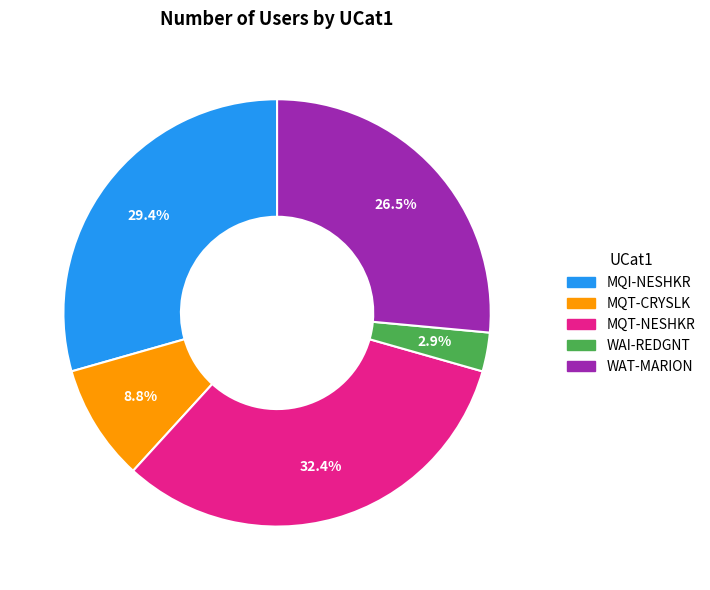

How much of the chart is everything except MQT-CRYSLK?

91.2%